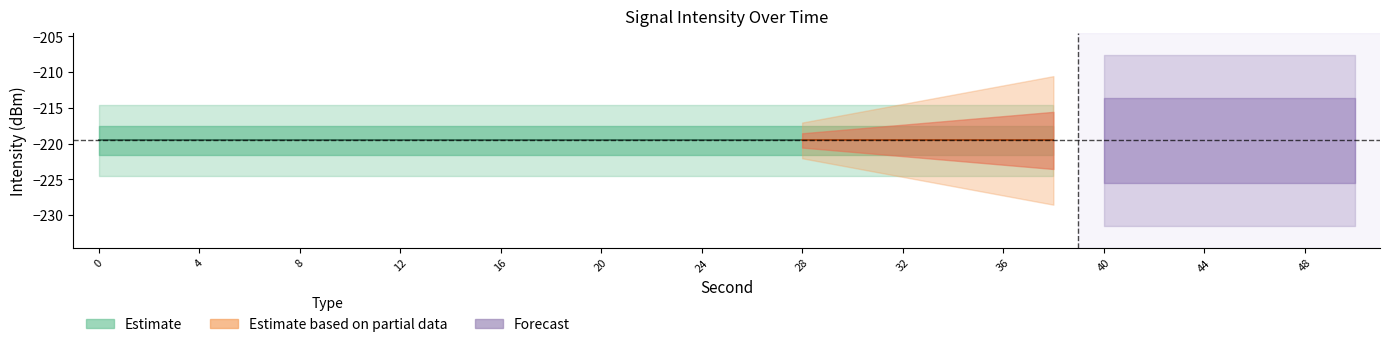

True or false: second_vals and minute_vals intersect in this chart.

False